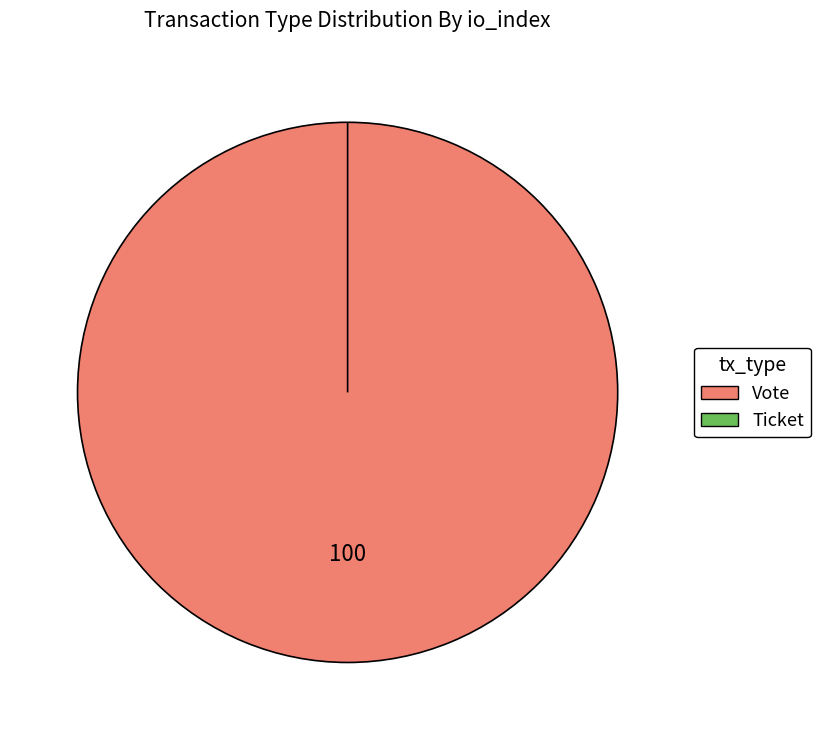

The Ticket slice represents 0% of the pie. True or false?

True